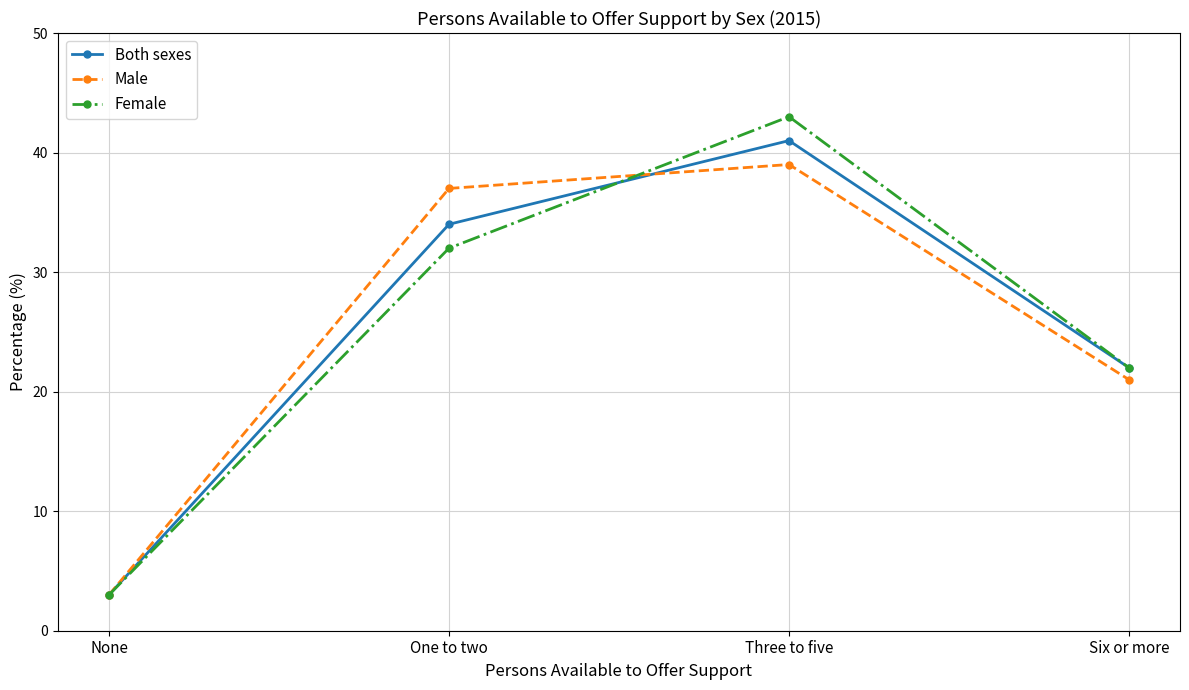

At how many categories does at least one series exceed 39?

1